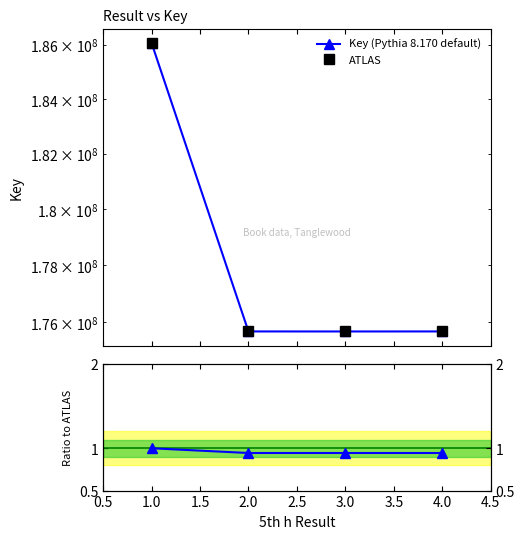

True or false: Key (Pythia 8.170 default) and Ratio to ATLAS cross at least once.

False